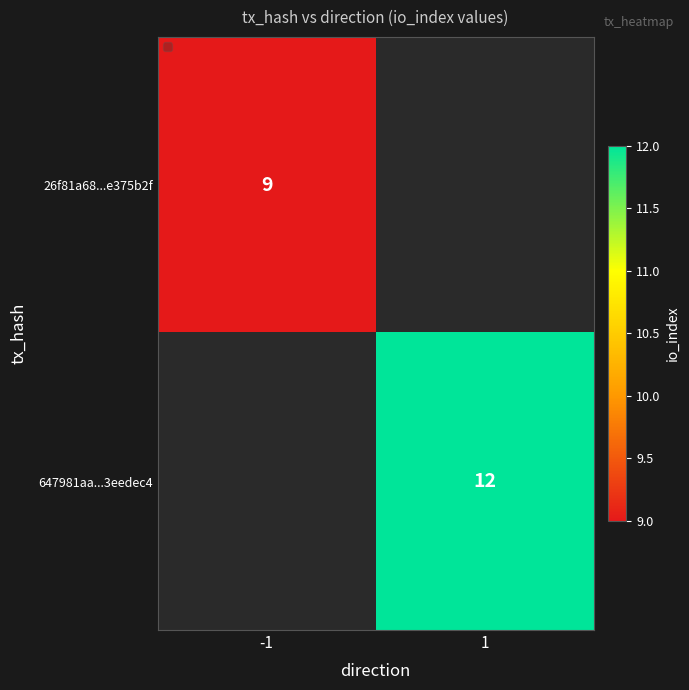

The value of 26f81a68...e375b2f at -1 is 16. True or false?

False